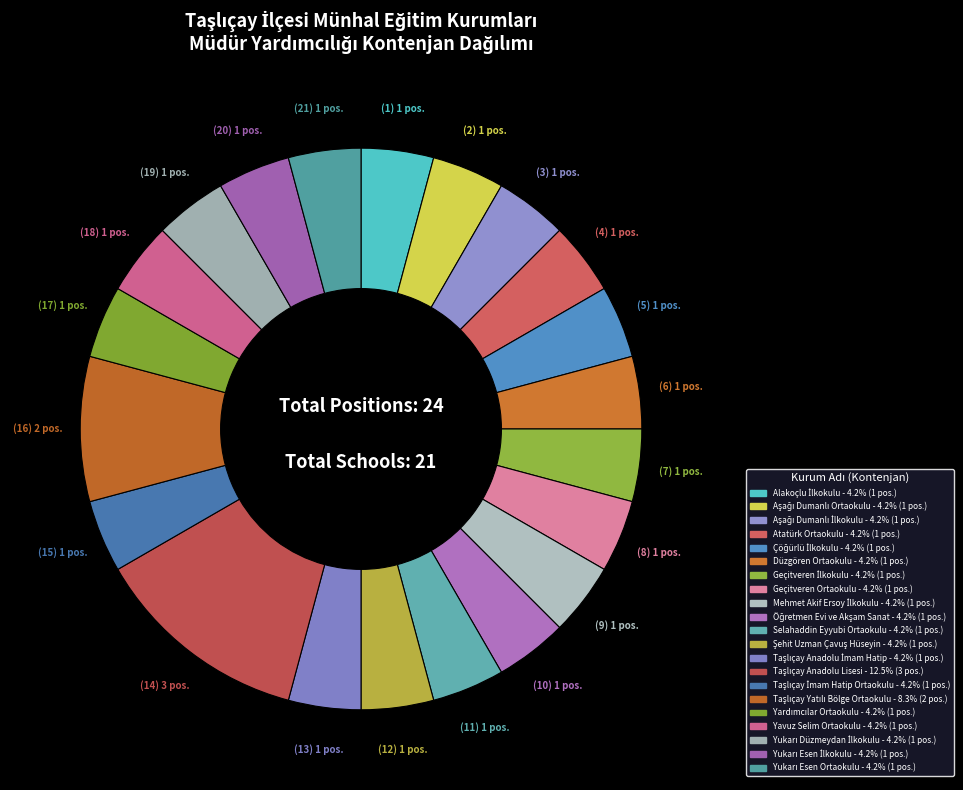

To the nearest percent, what percentage of the pie is Atatürk Ortaokulu?

4%